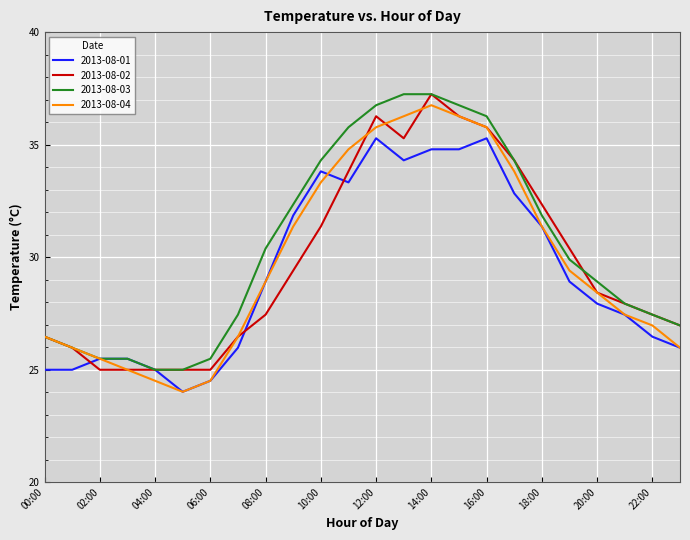

Reading left to right, list all the values displayed in this chart.

2013-08-01: 25.0	25.0	25.5	25.5	25.0	24.0	24.5	26.0	28.9	31.9	33.8	33.3	35.3	34.3	34.8	34.8	35.3	32.8	31.4	28.9	27.9	27.4	26.5	26.0
2013-08-02: 26.5	26.0	25.0	25.0	25.0	25.0	25.0	26.5	27.4	29.4	31.4	33.8	36.3	35.3	37.2	36.3	35.8	34.3	32.3	30.4	28.4	27.9	27.4	27.0
2013-08-03: 26.5	26.0	25.5	25.5	25.0	25.0	25.5	27.4	30.4	32.3	34.3	35.8	36.8	37.2	37.2	36.8	36.3	34.3	31.9	29.9	28.9	27.9	27.4	27.0
2013-08-04: 26.5	26.0	25.5	25.0	24.5	24.0	24.5	26.5	28.9	31.4	33.3	34.8	35.8	36.3	36.8	36.3	35.8	33.8	31.4	29.4	28.4	27.4	27.0	26.0